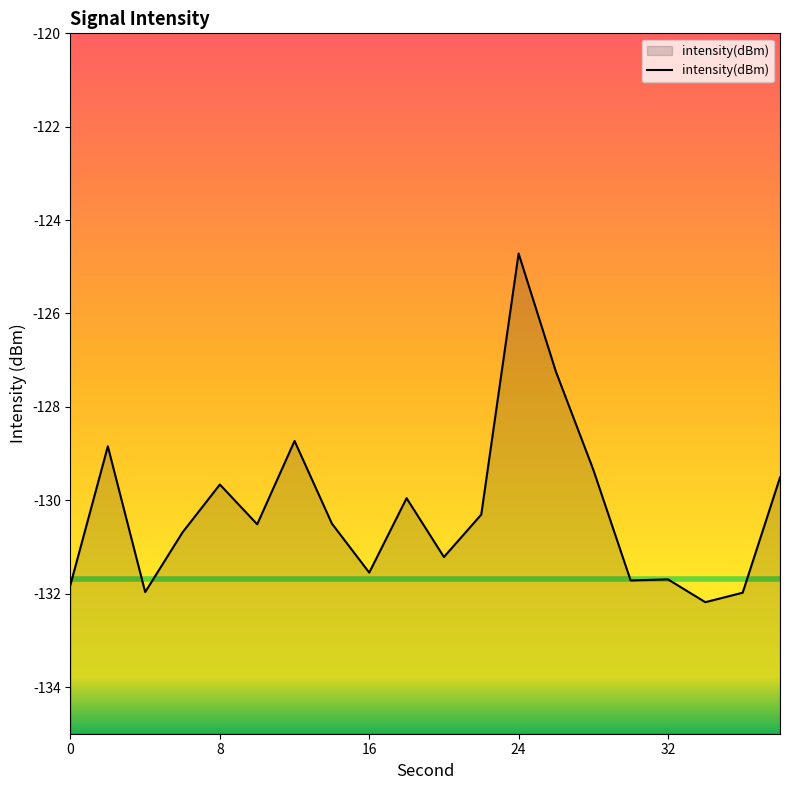

Reading right to left, extract all data points from this chart.

38=-129.5	36=-132.0	34=-132.2	32=-131.7	30=-131.7	28=-129.3	26=-127.2	24=-124.7	22=-130.3	20=-131.2	18=-130.0	16=-131.5	14=-130.5	12=-128.7	10=-130.5	8=-129.7	6=-130.7	4=-132.0	2=-128.8	0=-131.8